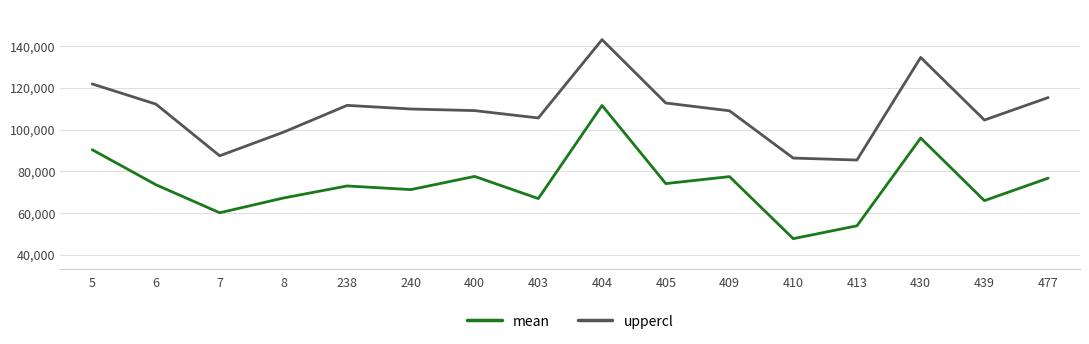

True or false: mean and uppercl cross at least once.

False